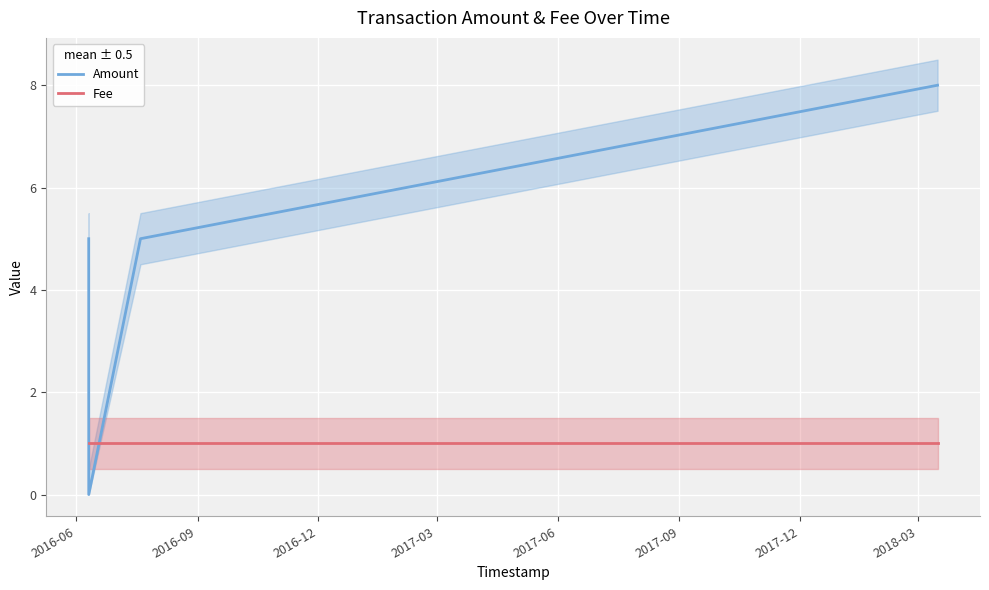

What are all the series names shown in the legend?

Amount, Fee